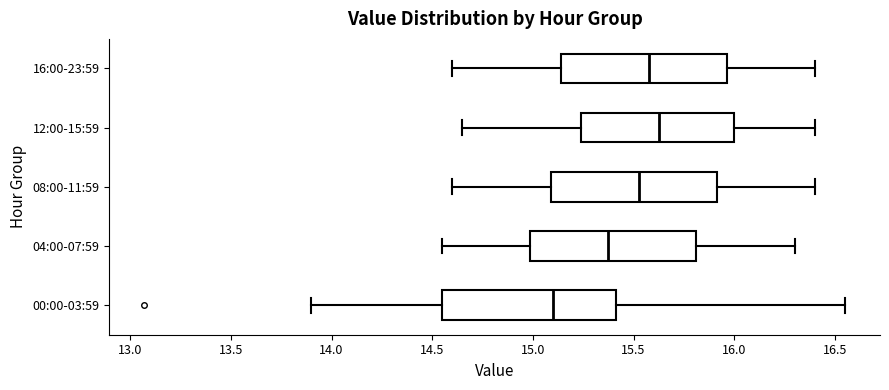

Reading bottom to top, read every box against the x-axis: the position of its median line, the range the box covers, and the ends of its whiskers. The values are not printed on the chart, so give them approximately, as read against the axis.

00:00-03:59: median 15.10, box 14.55 to 15.40, whiskers 13.90 to 16.55
04:00-07:59: median 15.40, box 15.00 to 15.80, whiskers 14.55 to 16.30
08:00-11:59: median 15.55, box 15.10 to 15.90, whiskers 14.60 to 16.40
12:00-15:59: median 15.65, box 15.25 to 16.00, whiskers 14.65 to 16.40
16:00-23:59: median 15.60, box 15.15 to 15.95, whiskers 14.60 to 16.40